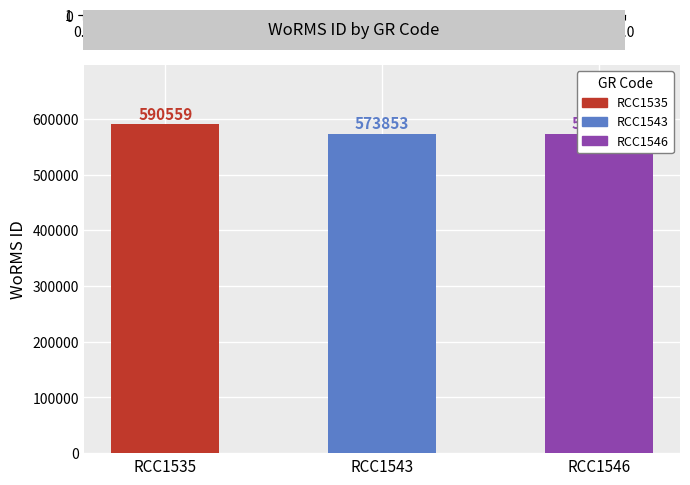

At which label does the data first exceed 573854?

RCC1535